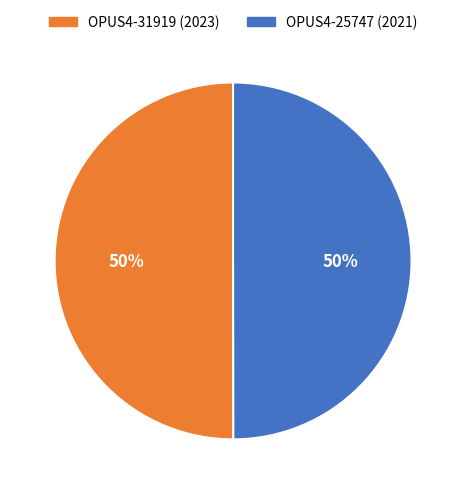

Is the sum of OPUS4-31919 and OPUS4-25747 greater than half?

Yes